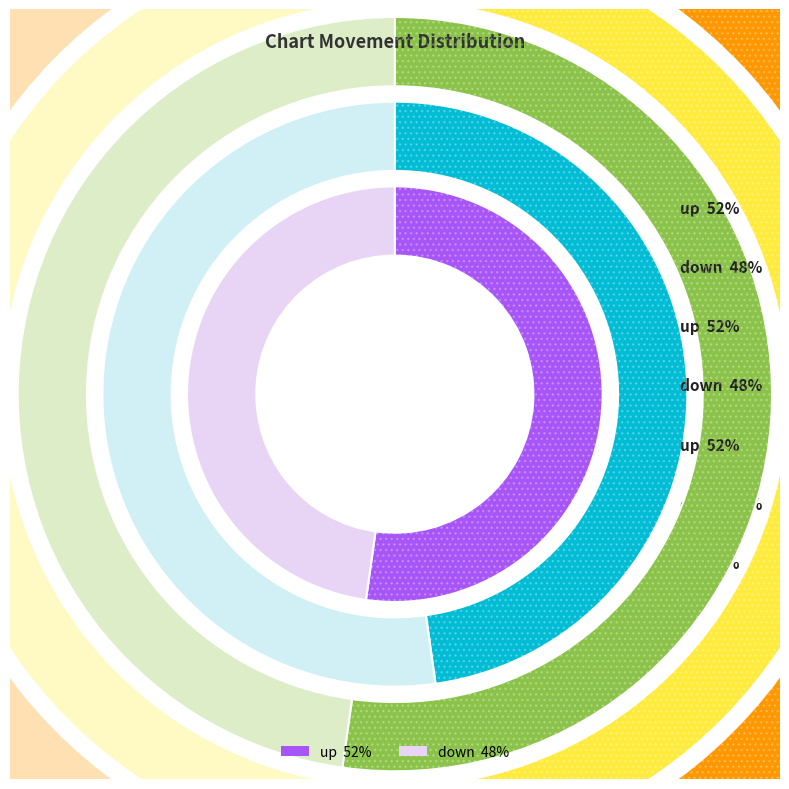

Which category has the smallest portion of the pie?

down